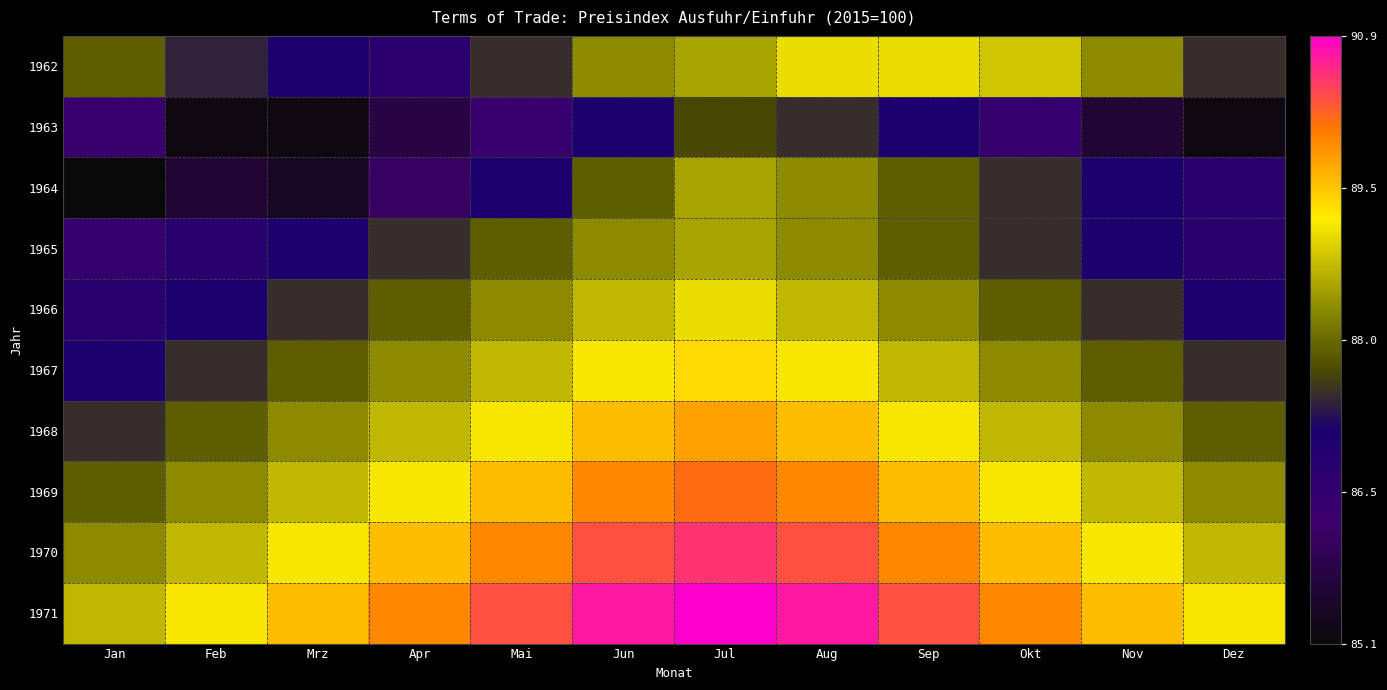

How many data points does each series have?

12